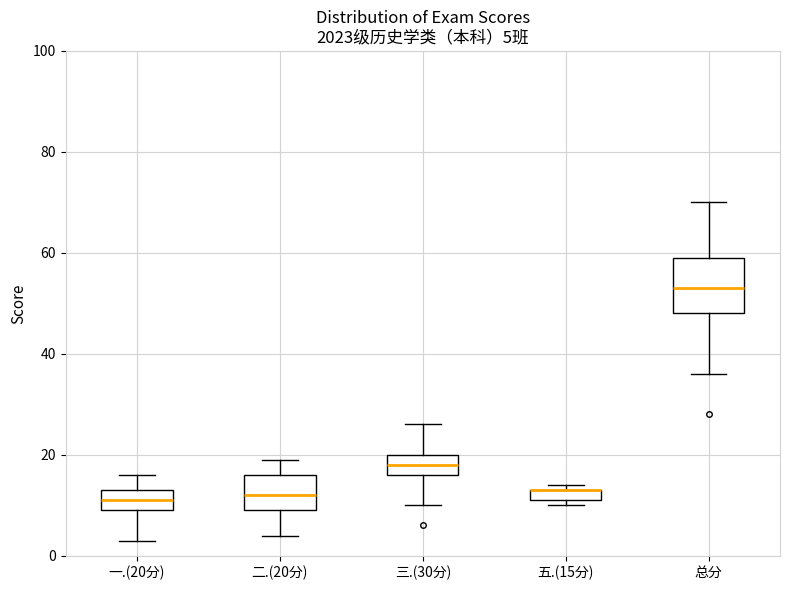

Which box is the tallest, from its lower edge to its upper edge?

总分